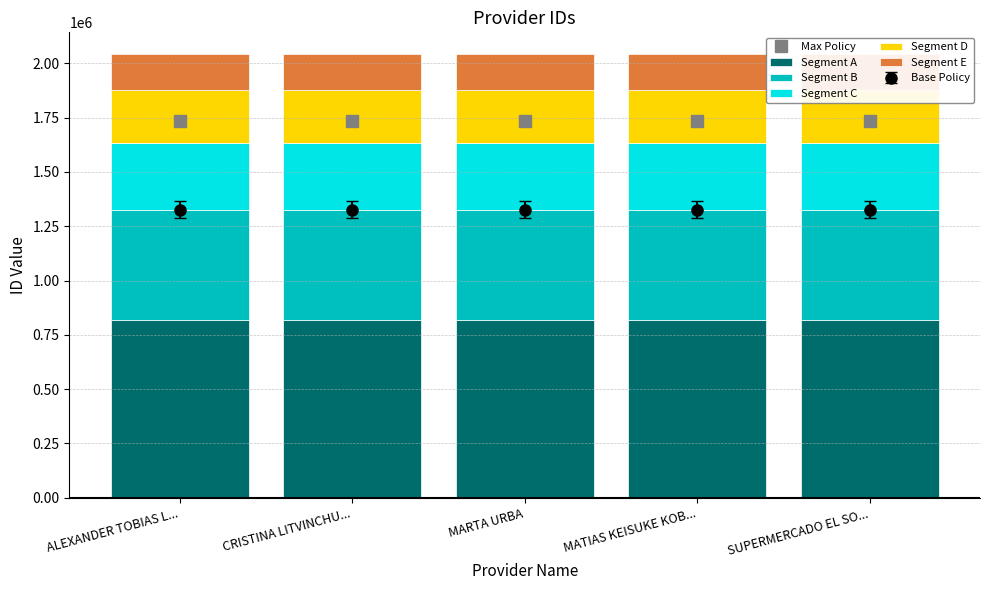

What is the difference between the highest and lowest values at SUPERMERCADO EL SO...?

1571607.7